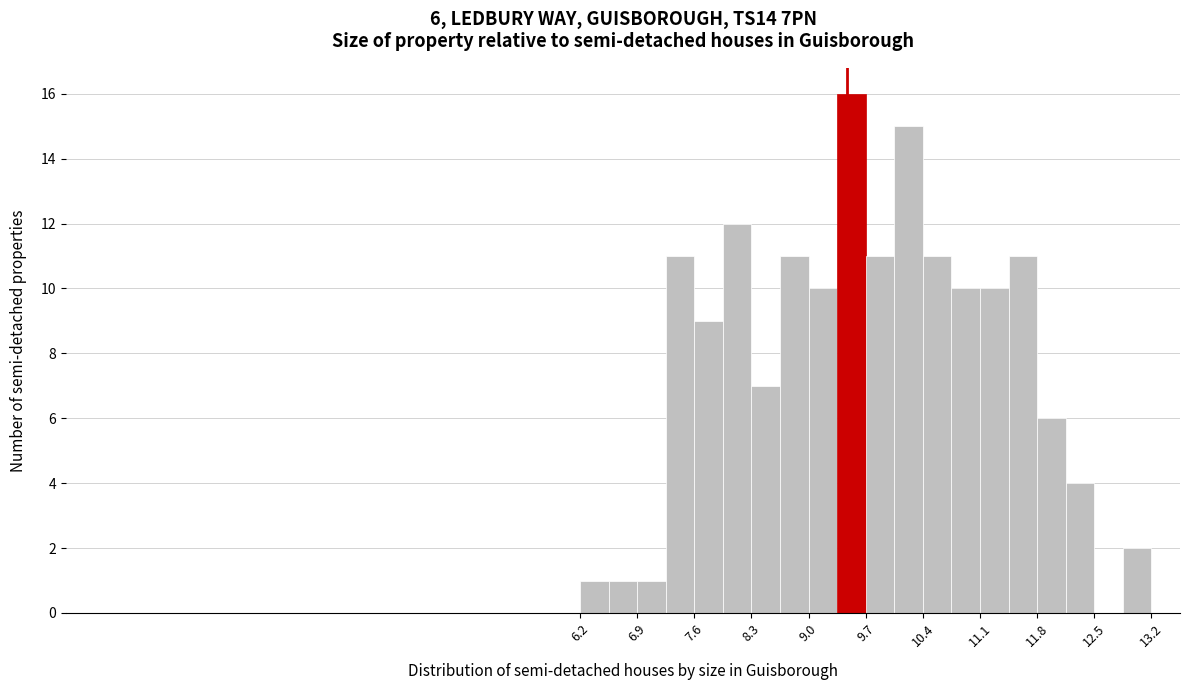

Around what value on the x-axis is the tallest bar? Give the approximate position of its centre, as read against the axis.

9.6